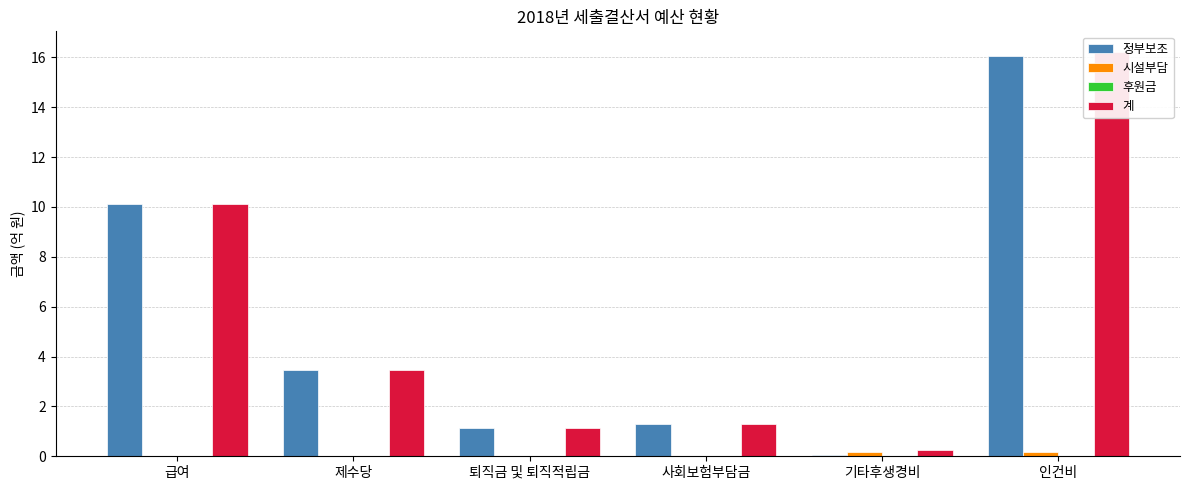

How many values in the 정부보조 series exceed 3?

3